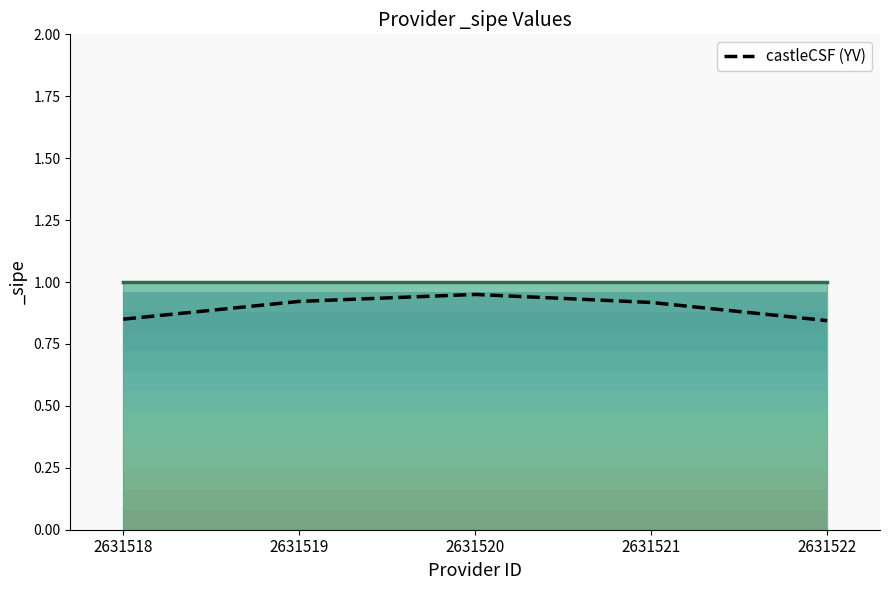

List the labels in order of value, largest first.

2631520, 2631519, 2631521, 2631518, 2631522